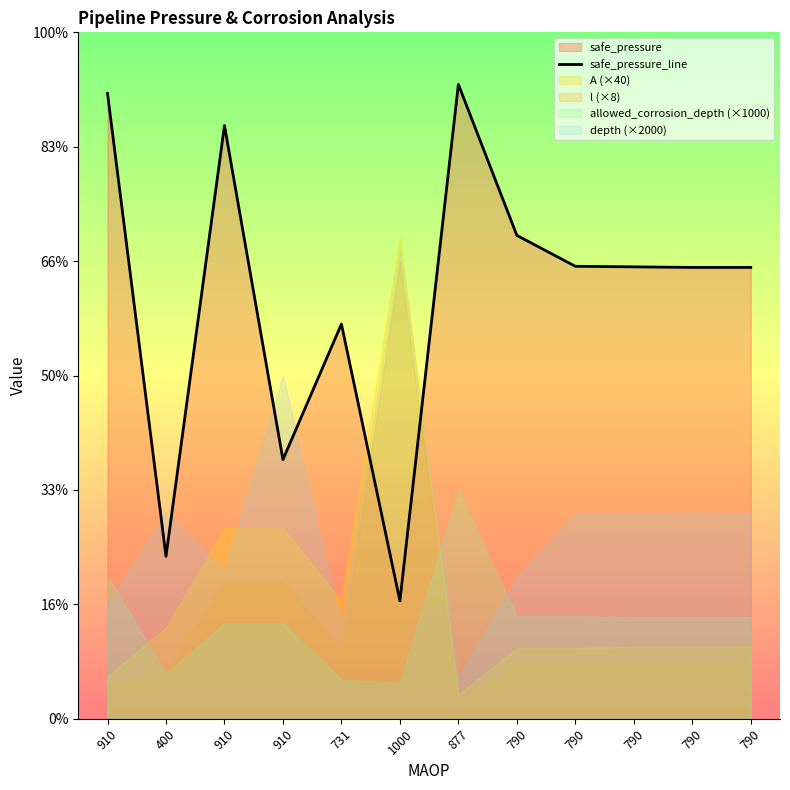

What is the label of the 5th point from the left?

731